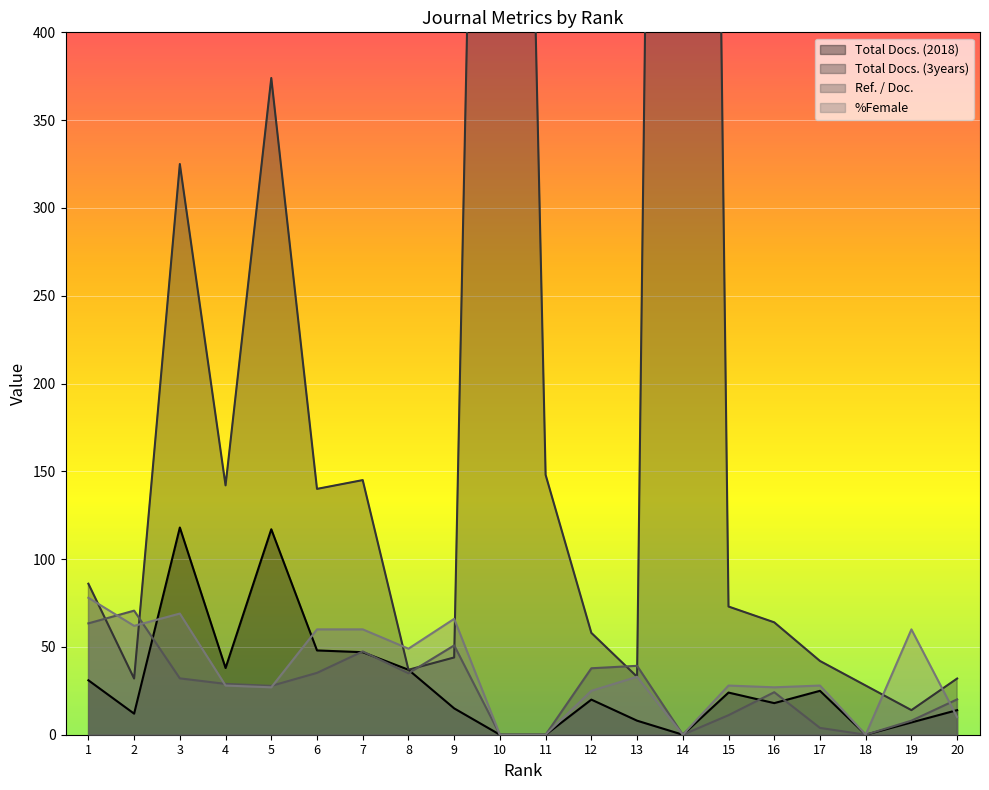

In Ref. / Doc., how many points are higher than both neighbors (excluding endpoints)?

5